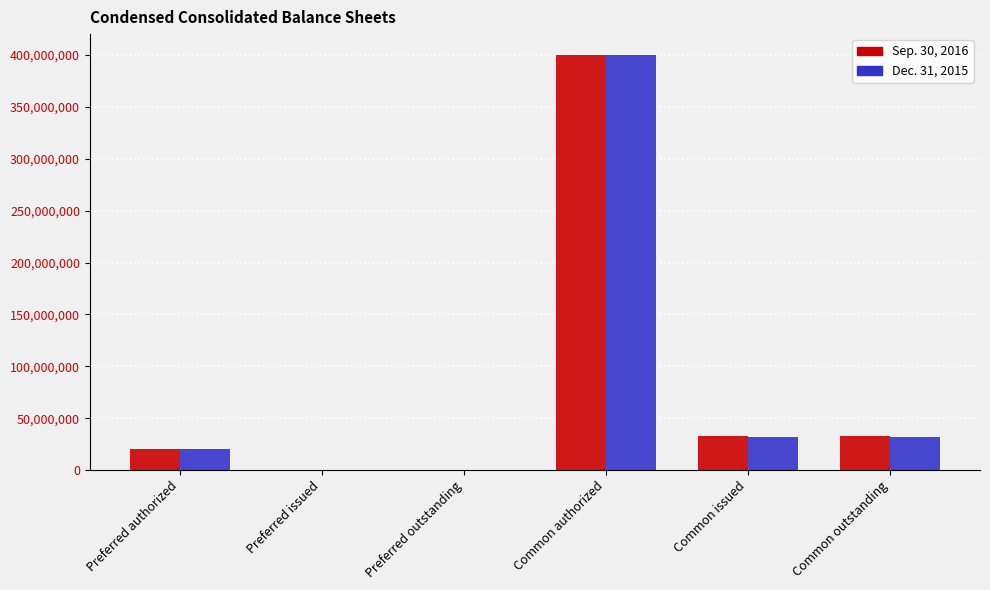

Is it true that Sep. 30, 2016 equals 50817217 at Common issued?

False